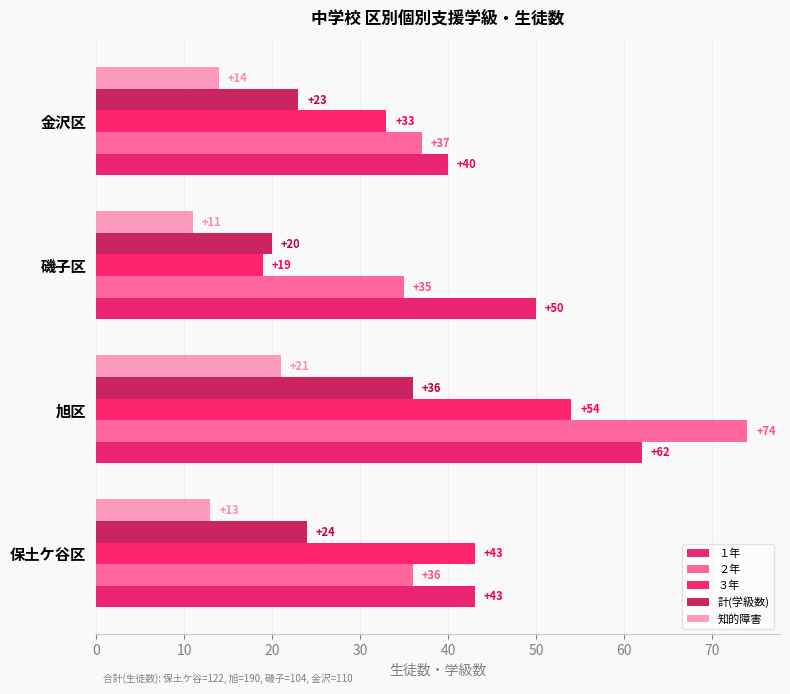

Which series has the largest total across all categories?

１年